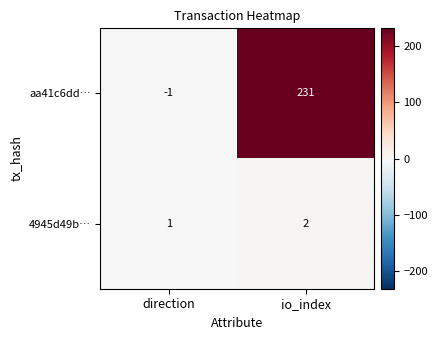

What is the highest value of the aa41c6dd… series?

231